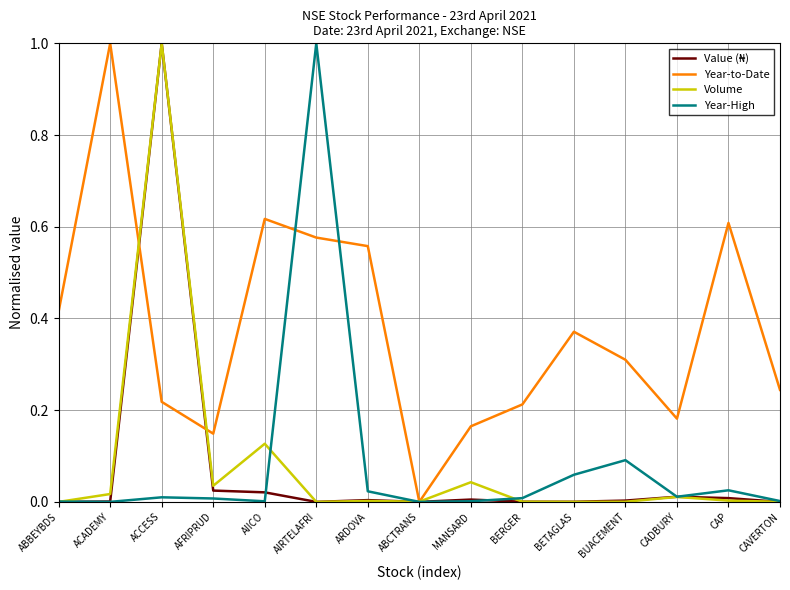

What position from the left is CAVERTON?

15